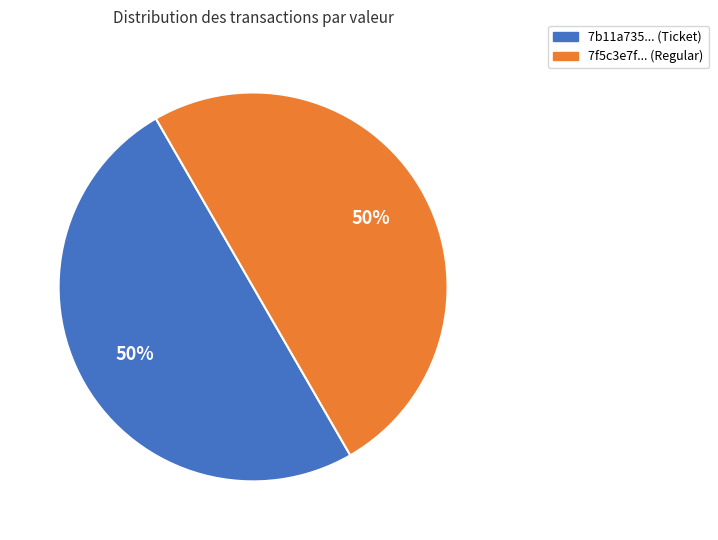

To the nearest percent, what is the average slice percentage?

50%